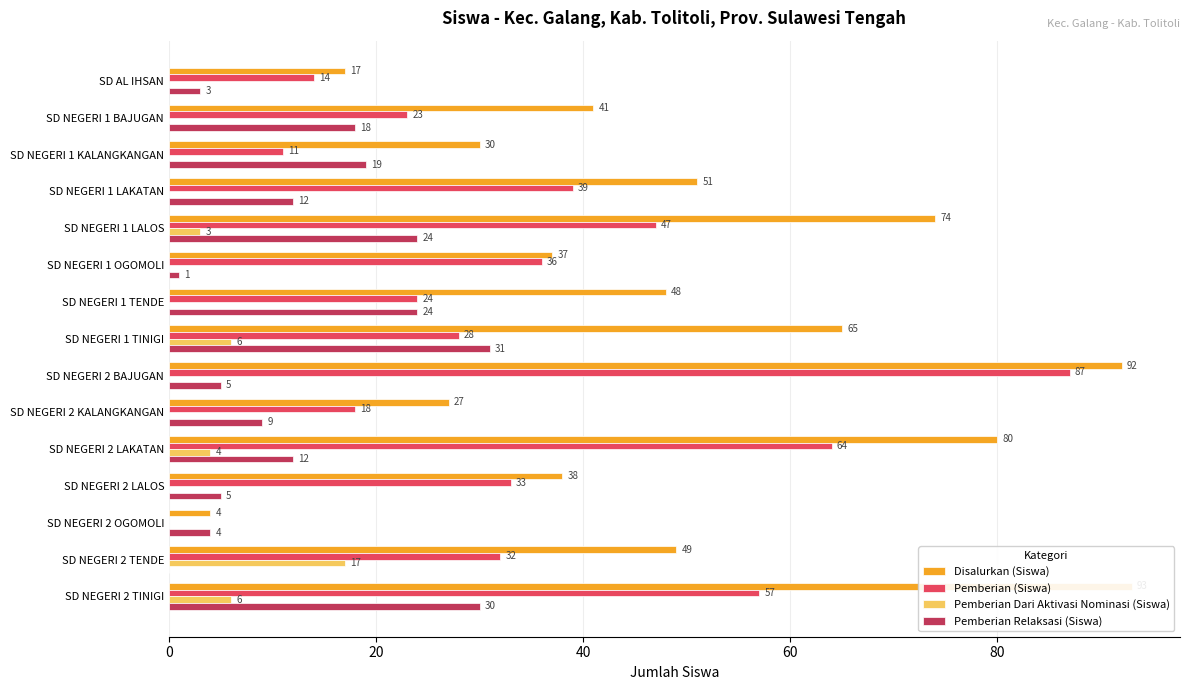

What position from the left is SD NEGERI 2 KALANGKANGAN?

10